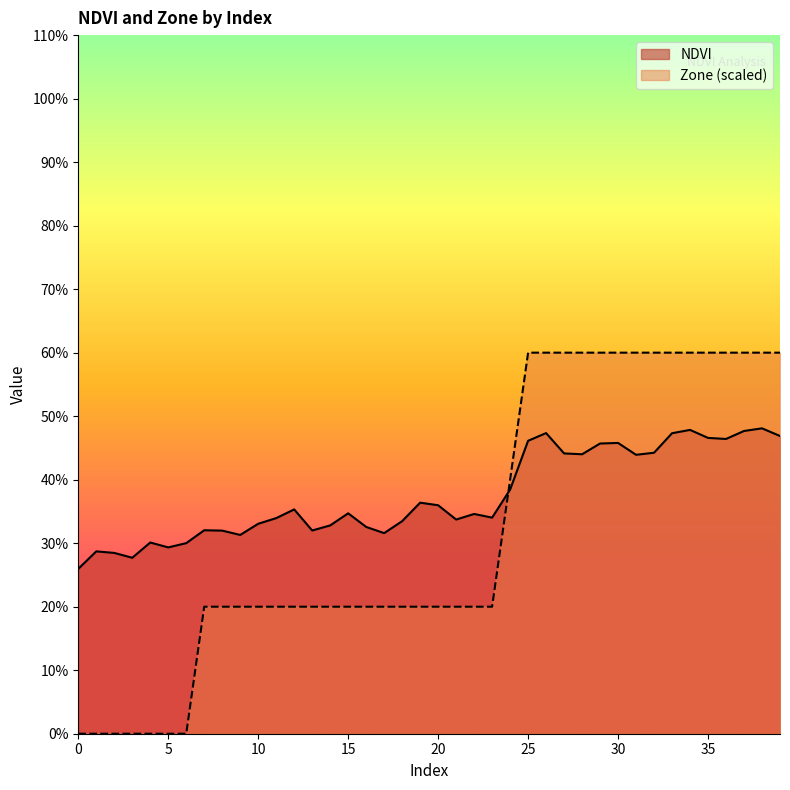

What is the spread (max minus min) of values at 4?

0.3